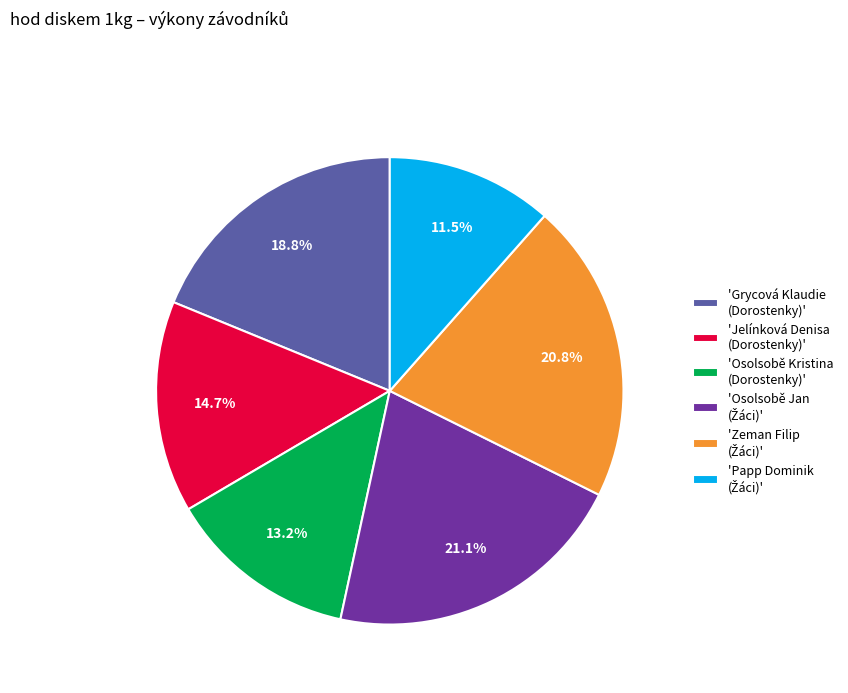

Between 'Grycová Klaudie (Dorostenky)' and 'Jelínková Denisa (Dorostenky)', which is larger?

'Grycová Klaudie (Dorostenky)'